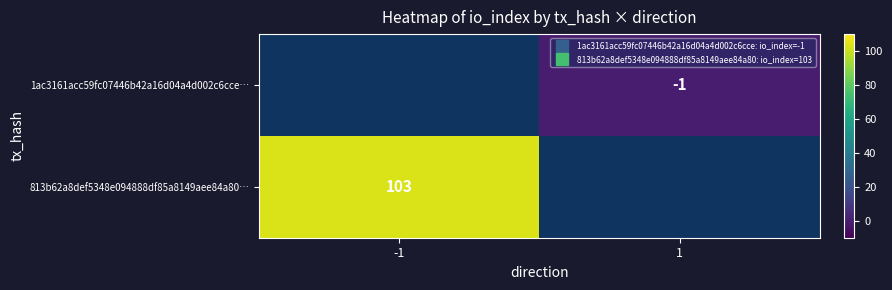

Which has a higher value, -1 or 1?

1